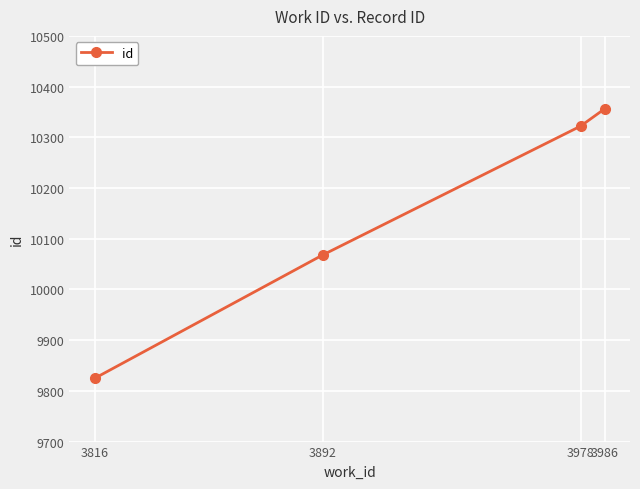

At which label is the value closest to 10090?

3892